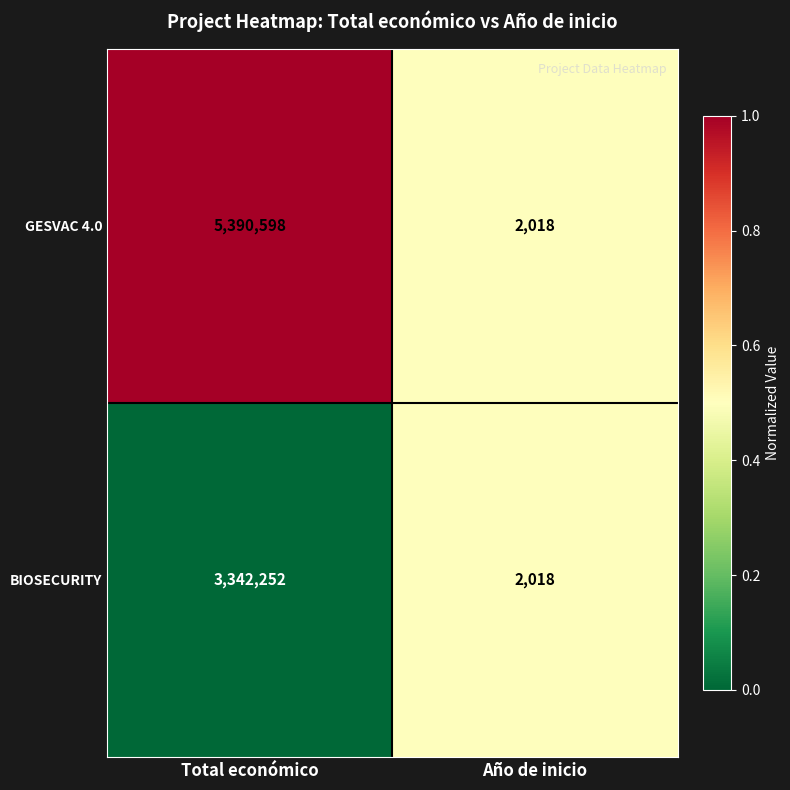

What is the difference between the maximum and minimum values in the GESVAC 4.0 series?

5388580